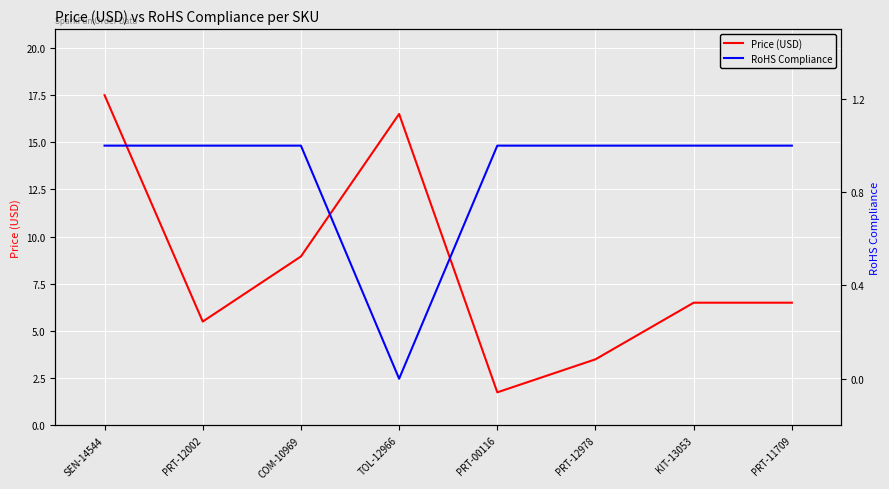

List the series in order of their overall mean, highest first.

Price (USD), RoHS Compliance